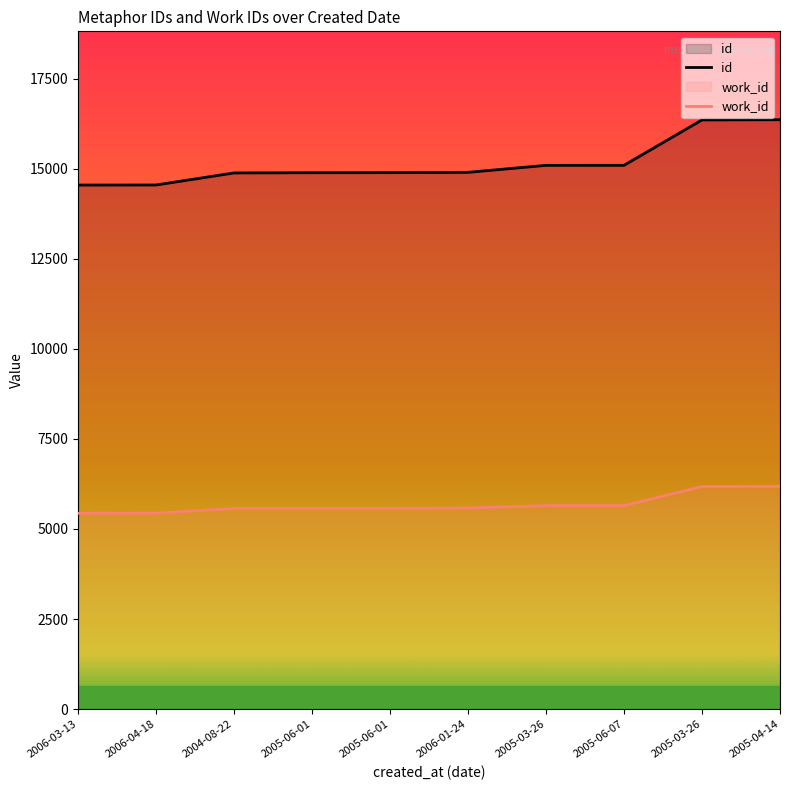

List the labels in order of id value, largest first.

2005-04-14, 2005-03-26, 2005-06-07, 2005-03-26, 2006-01-24, 2005-06-01, 2005-06-01, 2004-08-22, 2006-04-18, 2006-03-13